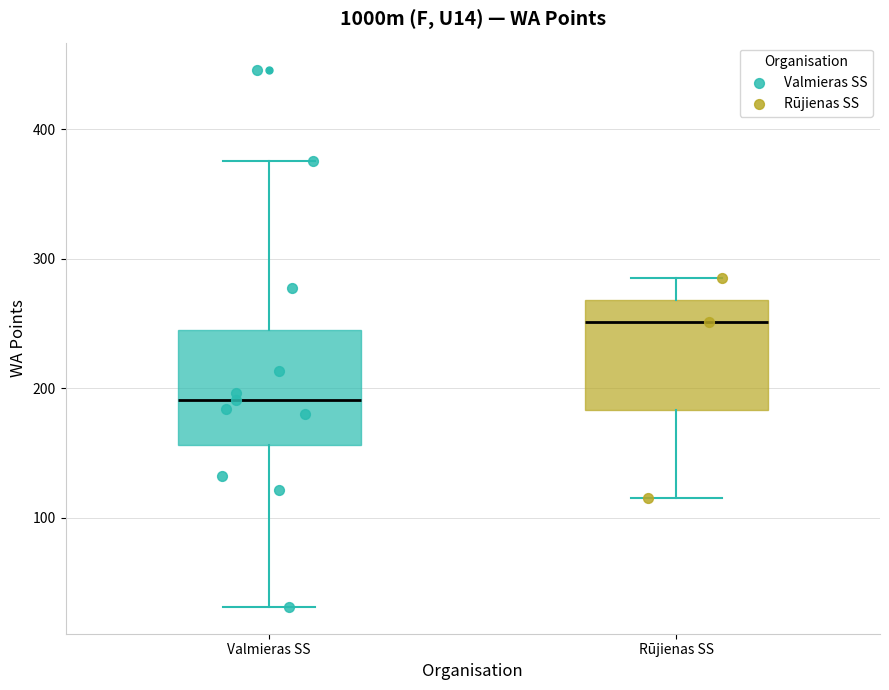

Which box's median line is the highest?

Rūjienas SS